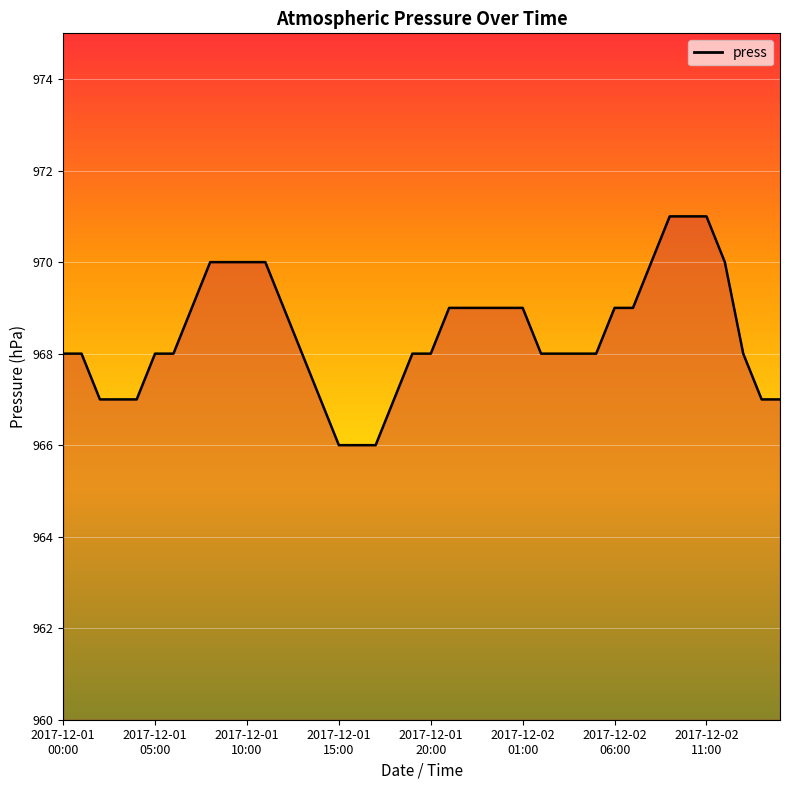

What is the maximum value shown in the chart?

971